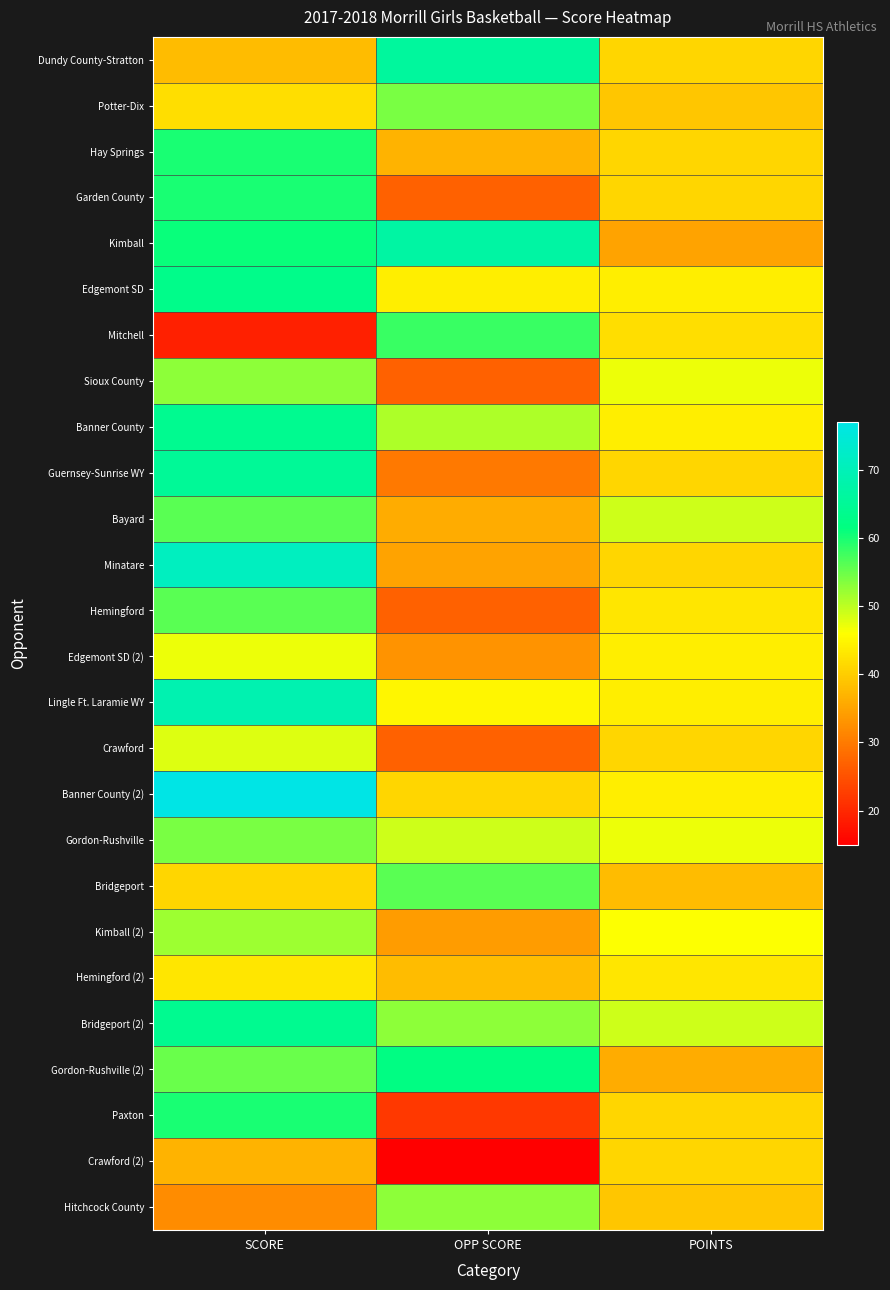

At which category is the sum across all series the highest?

SCORE